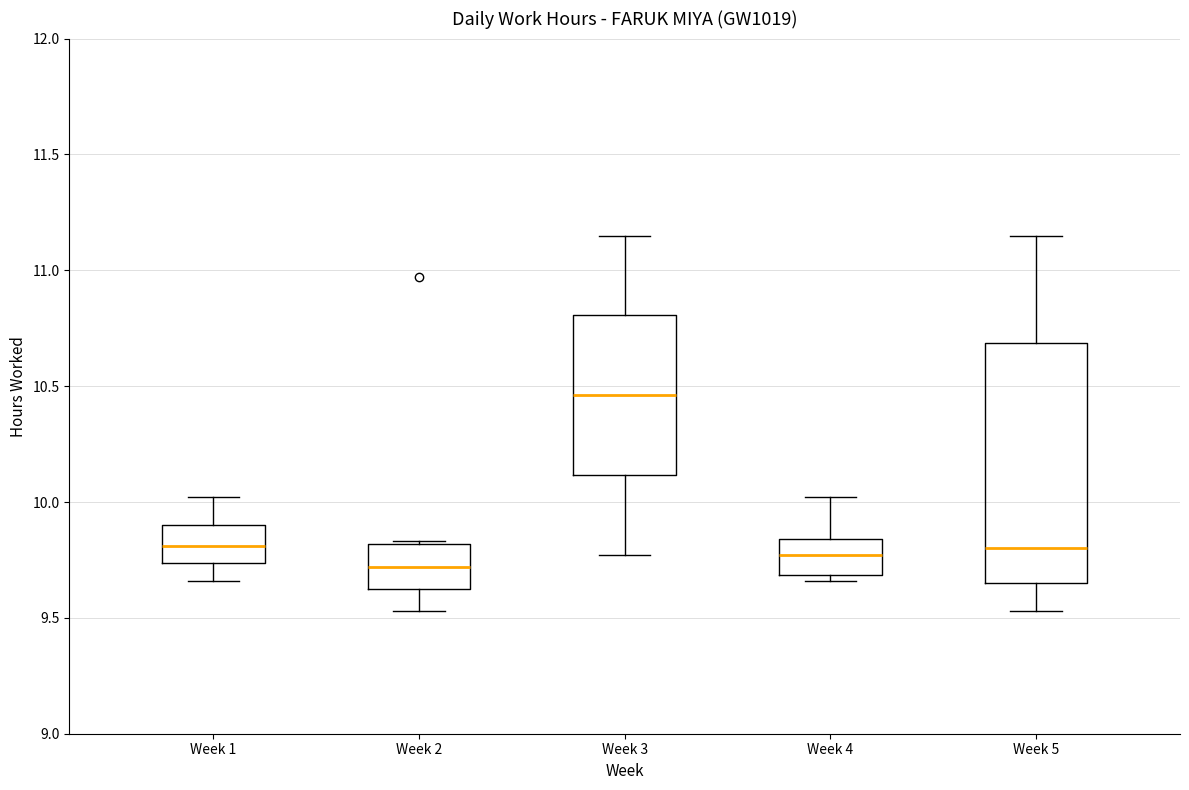

Reading left to right, transcribe this box plot: for each box, give where its median line is, the range the box spans, and where its two whiskers end, as read against the y-axis. The values are not printed on the chart, so give them approximately, as read against the axis.

Week 1: median 9.80, box 9.75 to 9.90, whiskers 9.65 to 10.00
Week 2: median 9.70, box 9.60 to 9.80, whiskers 9.55 to 9.85
Week 3: median 10.45, box 10.10 to 10.80, whiskers 9.75 to 11.15
Week 4: median 9.75, box 9.70 to 9.85, whiskers 9.65 to 10.00
Week 5: median 9.80, box 9.65 to 10.70, whiskers 9.55 to 11.15